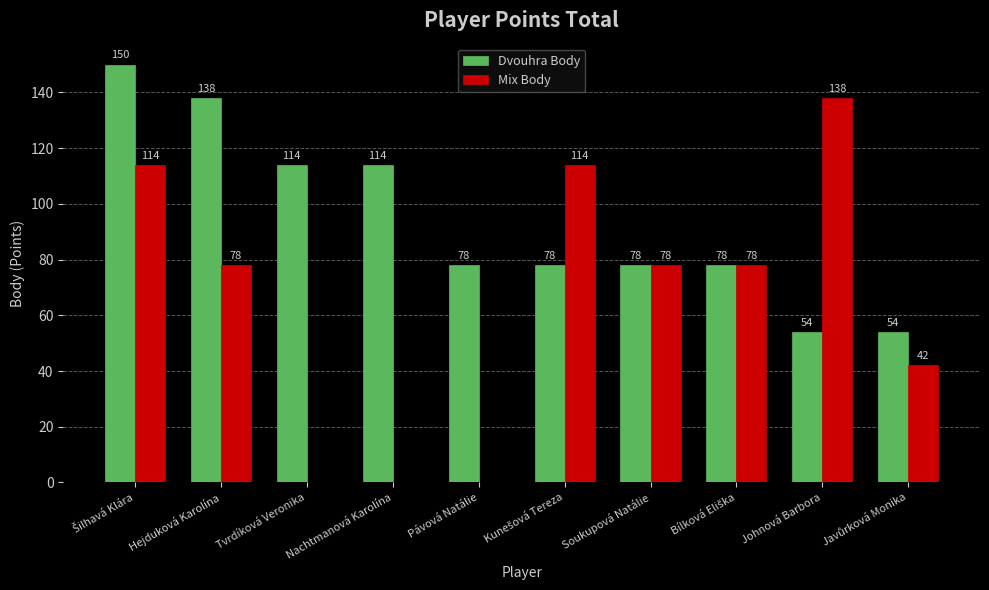

True or false: Mix Body has a value of 32 at Hejduková Karolína.

False